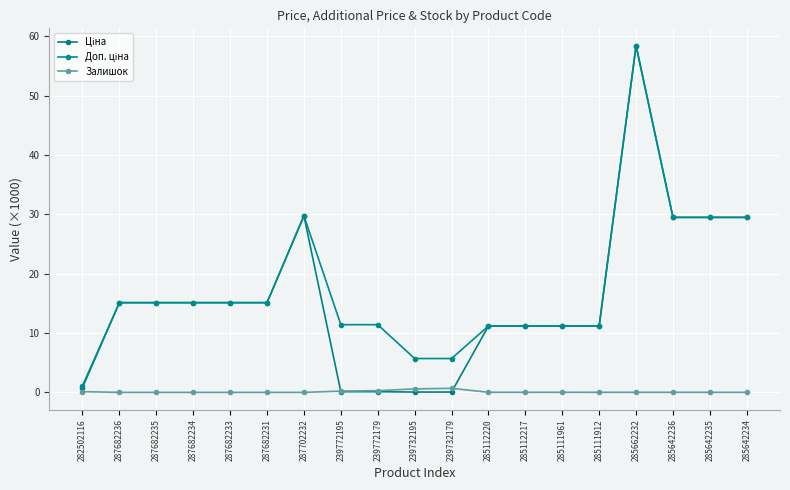

Rank the series by their maximum value, from highest to lowest.

Ціна, Доп. ціна, Залишок